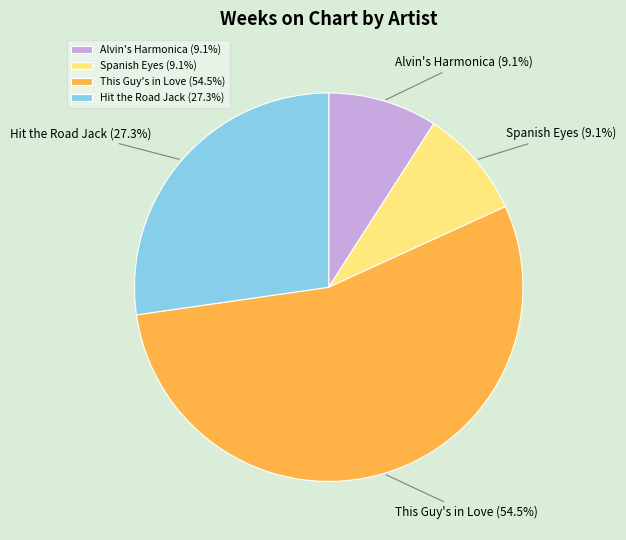

Approximately how many times larger is the value at Alvin's Harmonica (9.1%) compared to Hit the Road Jack (27.3%)?

0.3